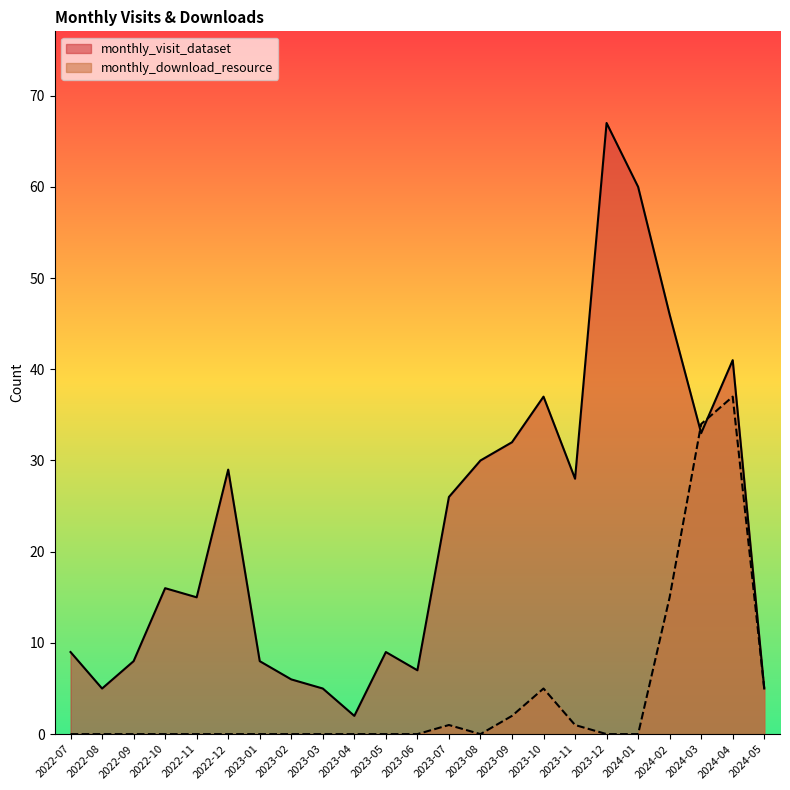

Between which two adjacent categories do monthly_visit_dataset and monthly_download_resource first intersect?

2024-02 and 2024-03